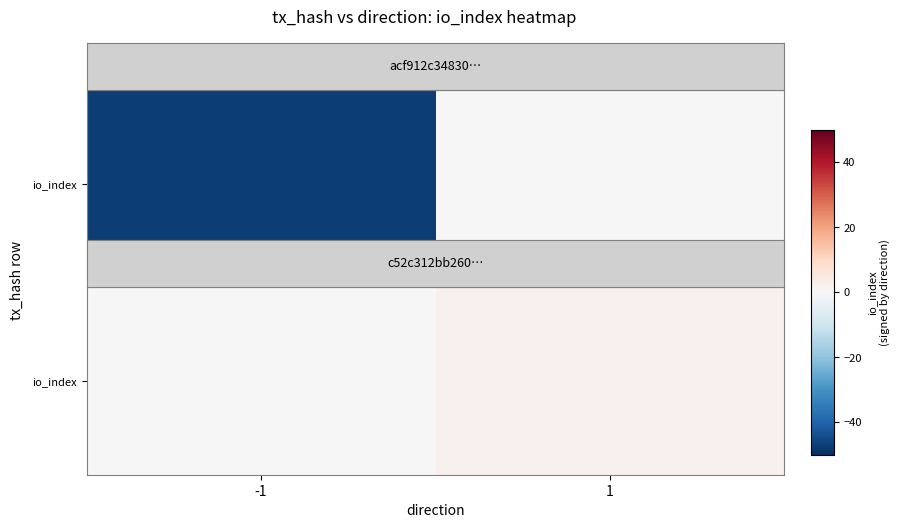

Rank the categories by value from highest to lowest.

1, -1